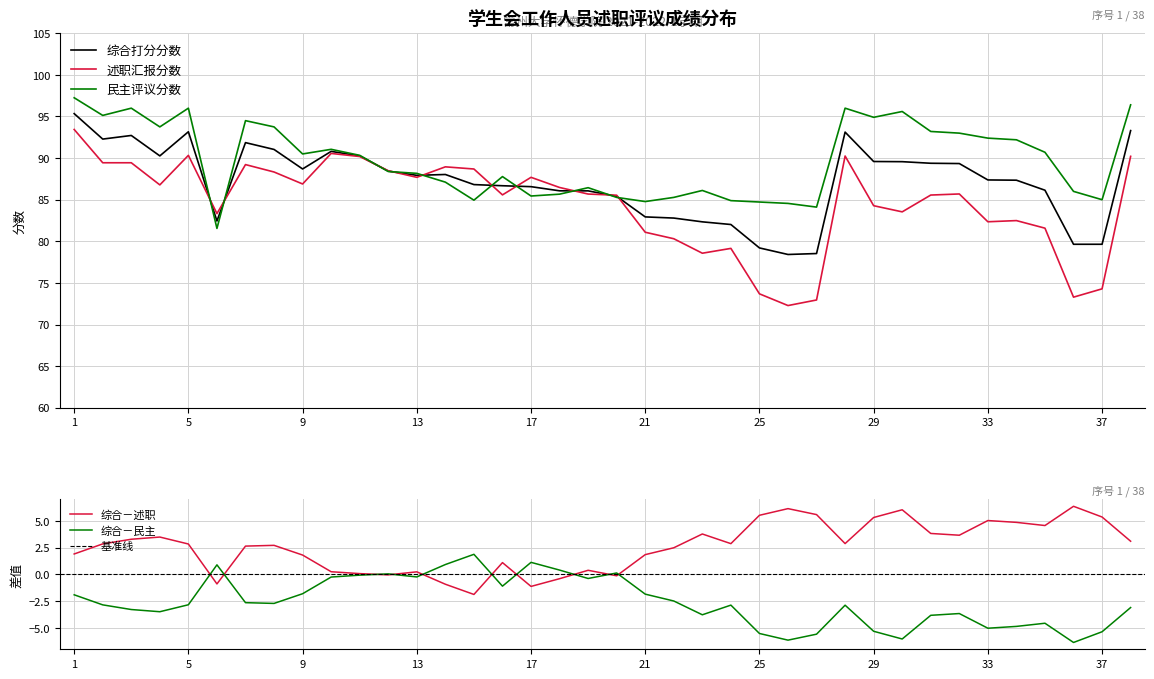

What are all the series names shown in the legend?

综合打分分数, 述职汇报分数, 民主评议分数